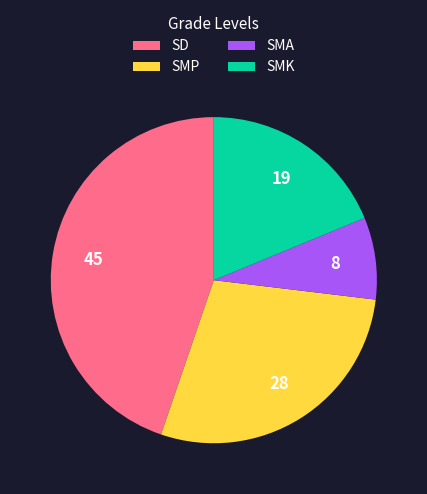

Between SMK and SMP, which is larger?

SMP